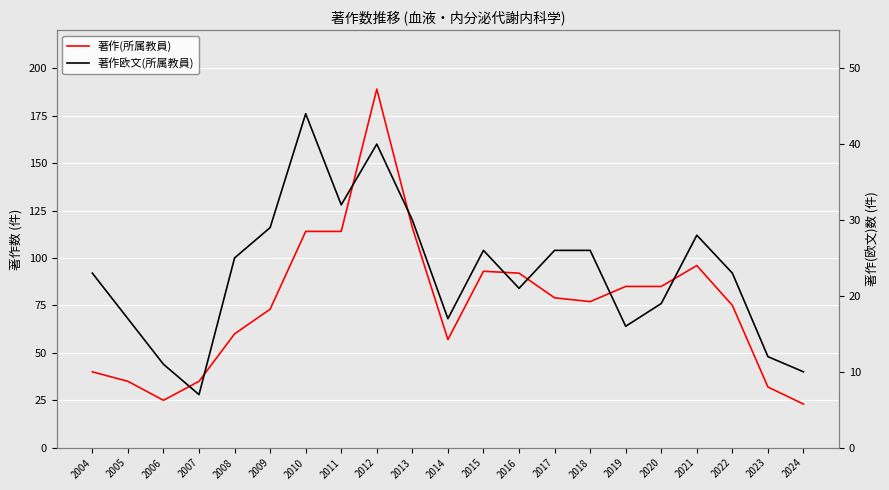

Rank the categories by 著作欧文(所属教員) value from highest to lowest.

2010, 2012, 2011, 2013, 2009, 2021, 2015, 2017, 2018, 2008, 2004, 2022, 2016, 2020, 2005, 2014, 2019, 2023, 2006, 2024, 2007